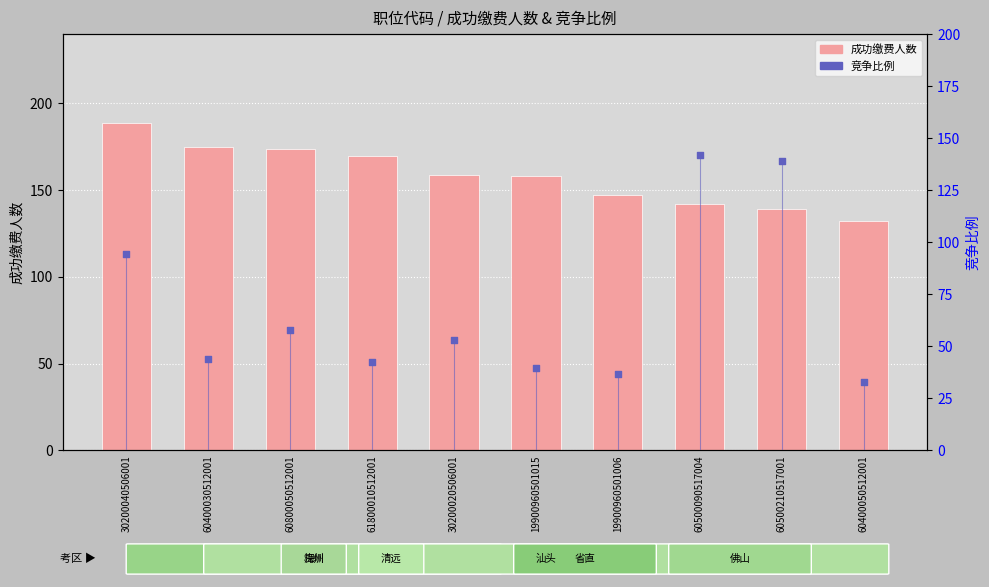

Which series reaches the minimum Y coordinate?

竞争比例